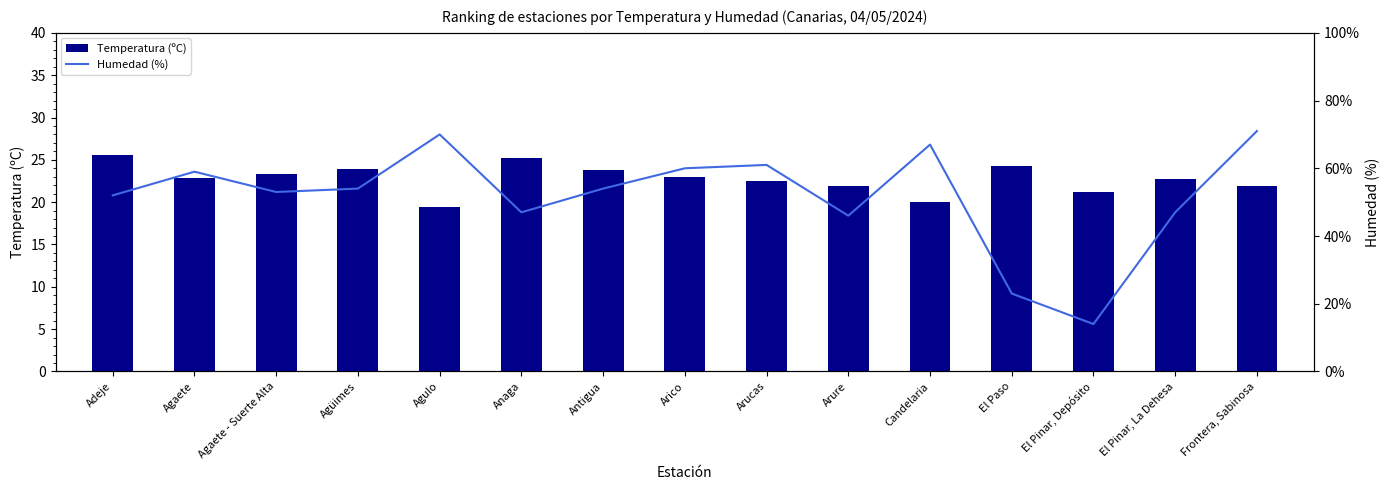

Which category has the lowest value in the Temperatura (ºC) series?

Agulo